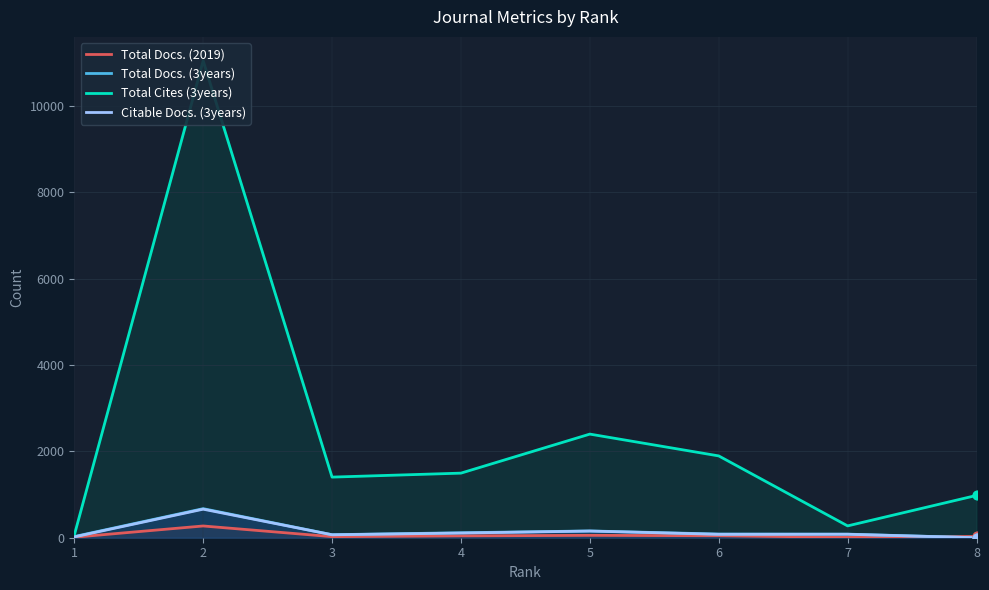

Which series reaches the maximum Y coordinate?

Total Cites (3years)